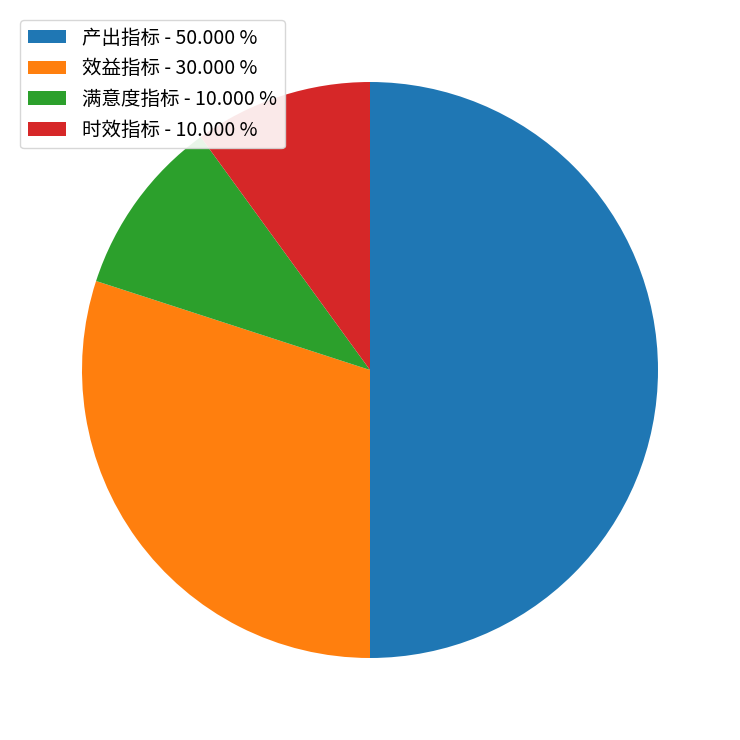

The 产出指标 slice represents 50% of the pie. True or false?

True